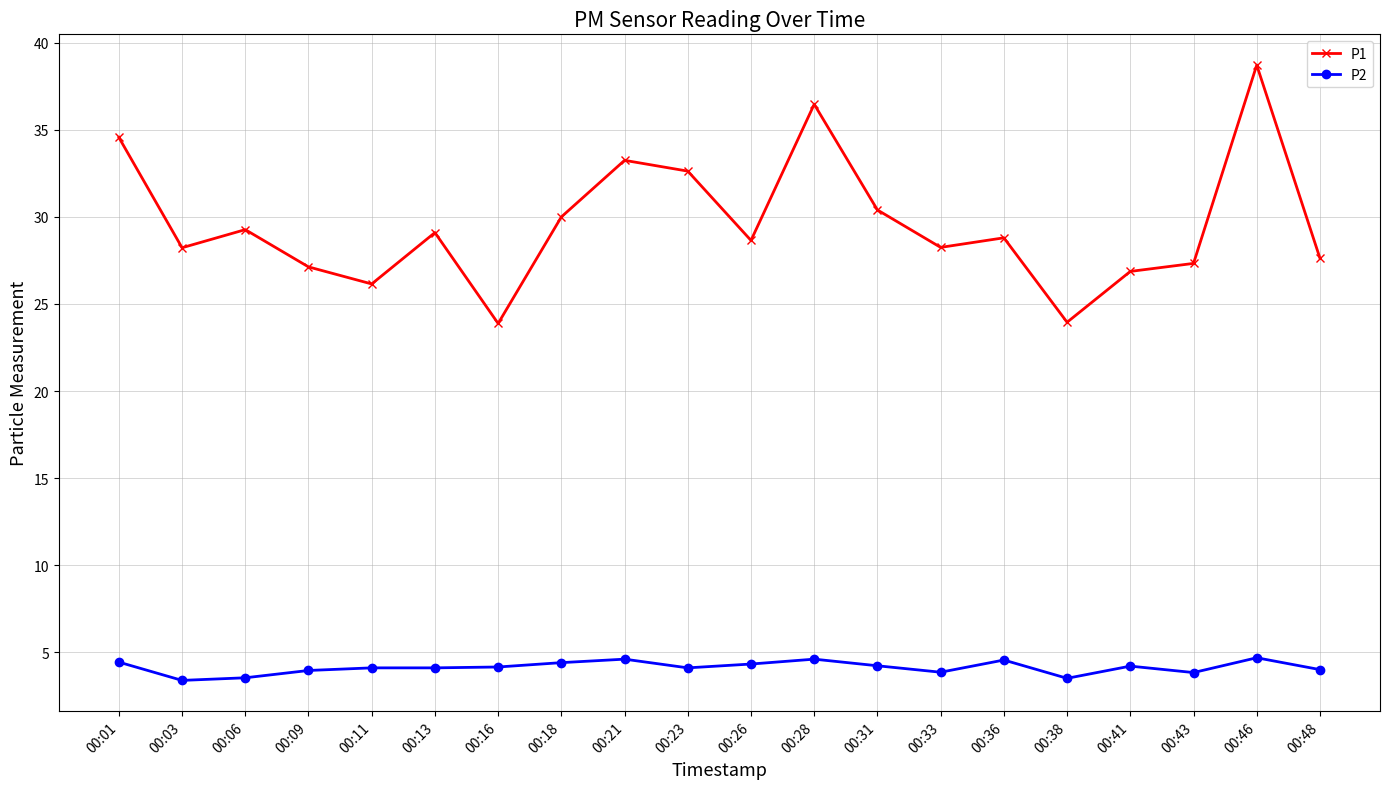

What are all the series names shown in the legend?

P1, P2